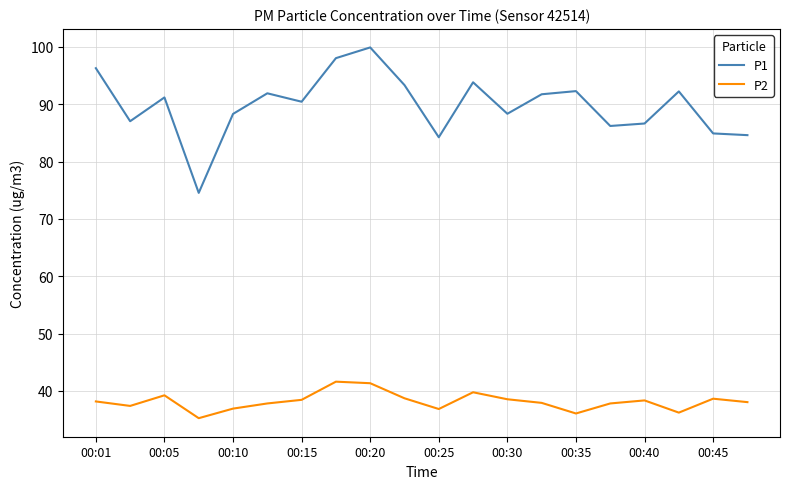

Which series has the widest spread of values?

P1